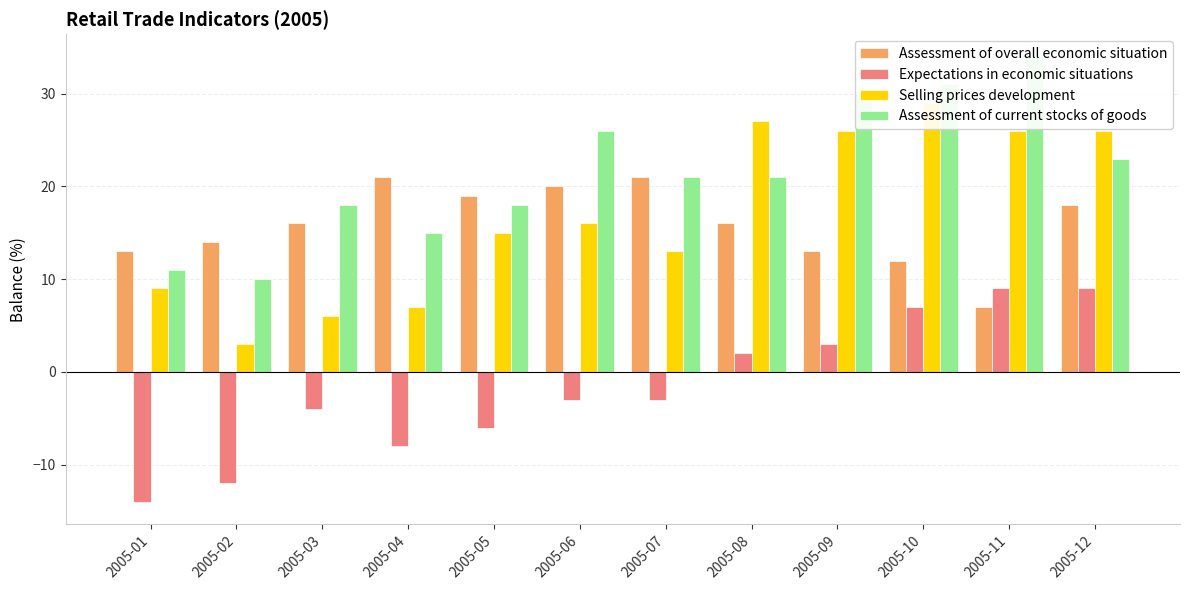

What is the total value across all series at 2005-03?

36